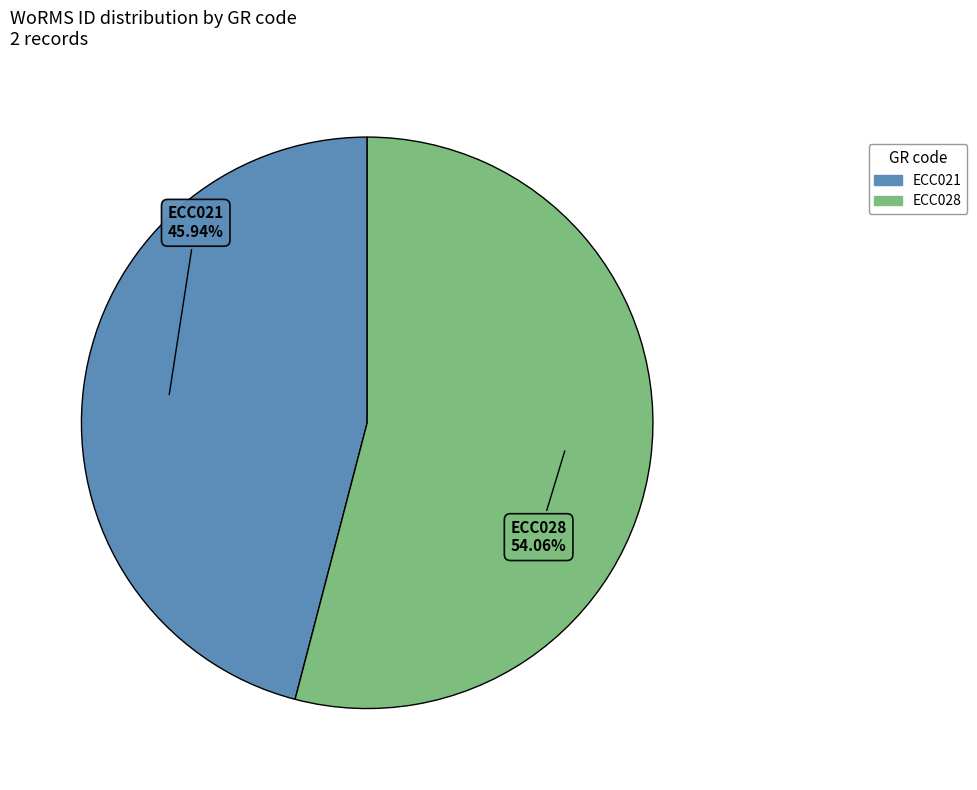

Which category has the biggest portion of the pie?

ECC028